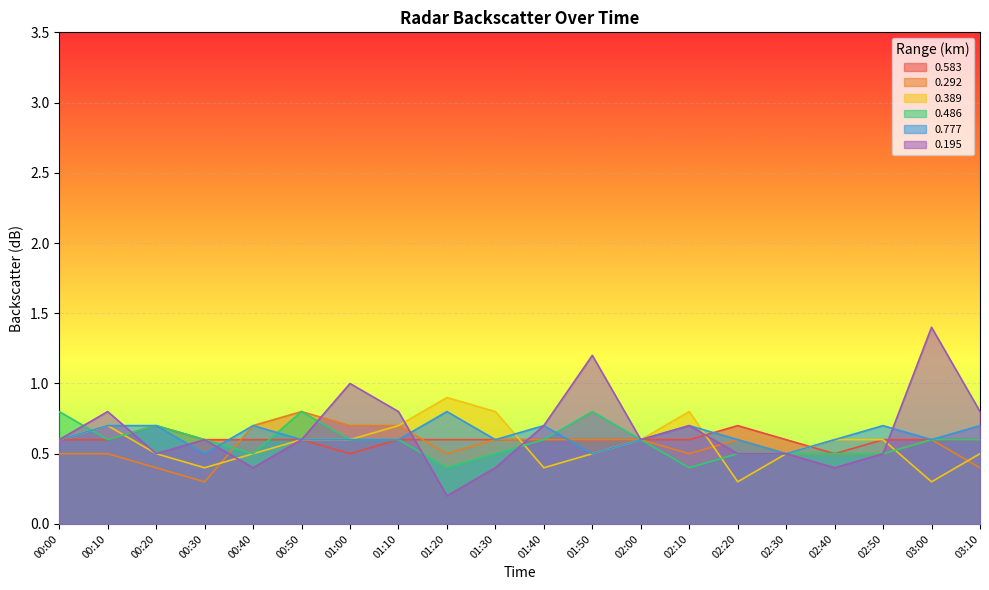

True or false: 0.583 has more than 2 points higher than both neighbors.

False